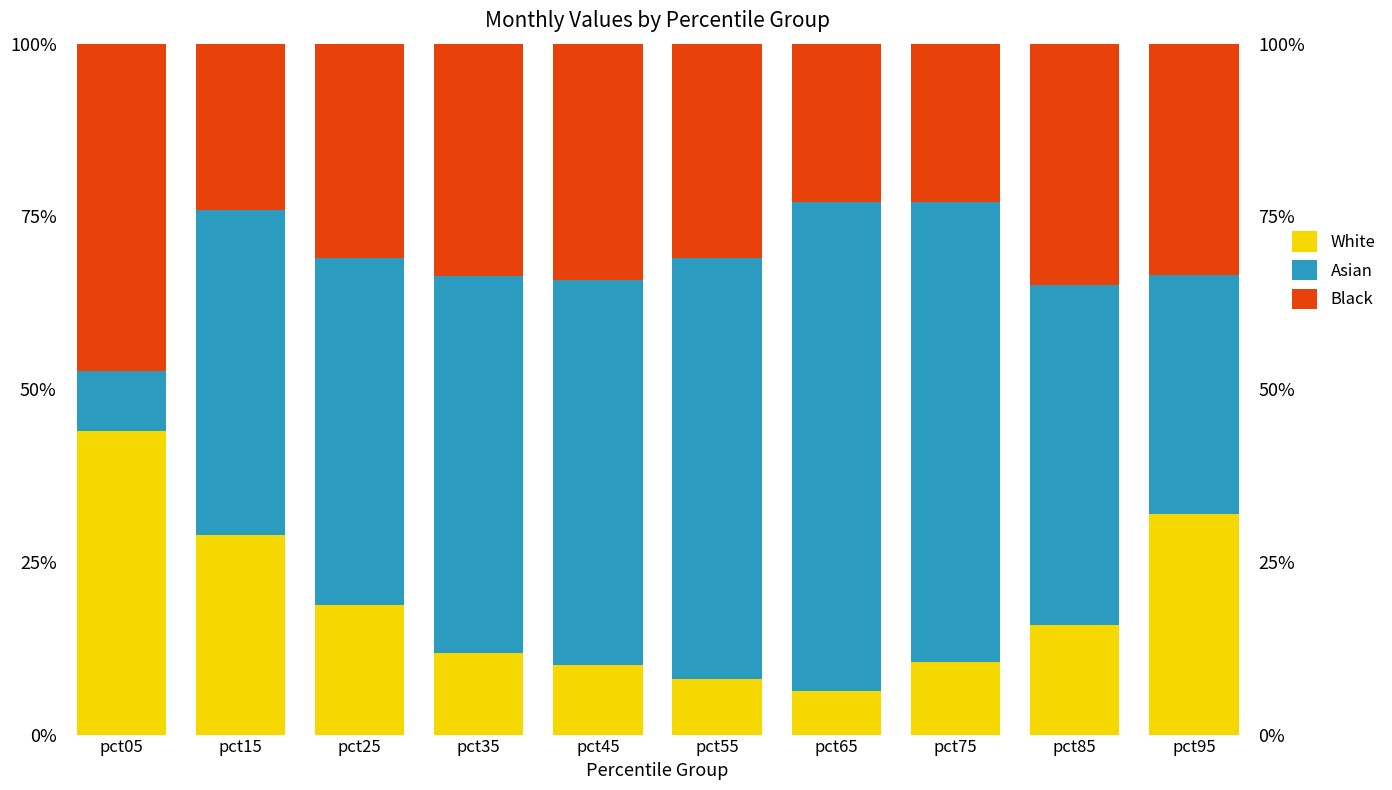

How many bars are there in each group?

3